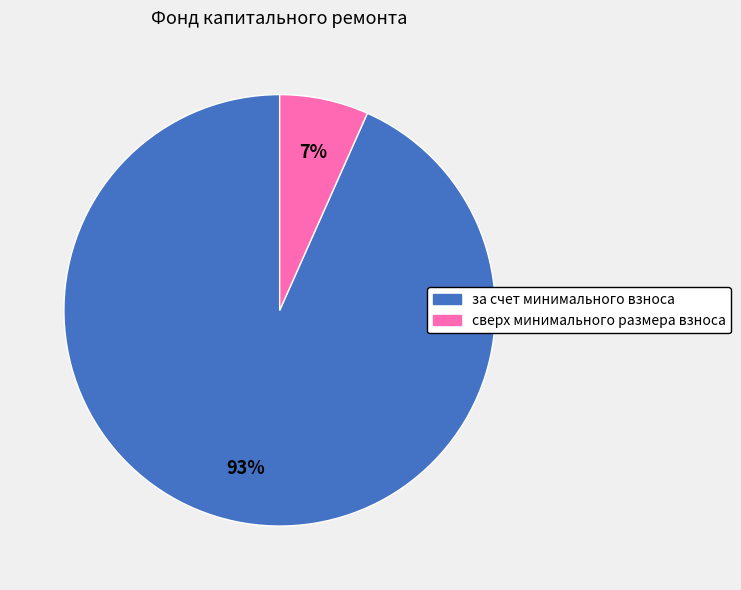

Approximately how many times larger is the value at сверх минимального размера взноса compared to за счет минимального взноса?

0.1